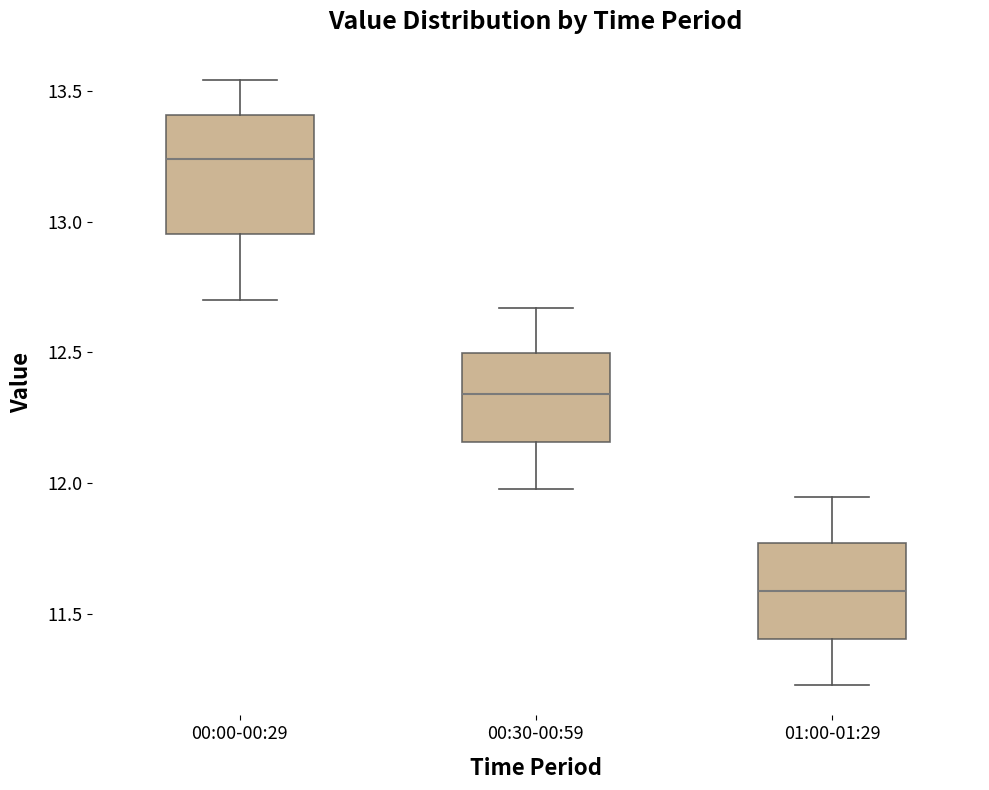

Which box has the lowest median line?

01:00-01:29